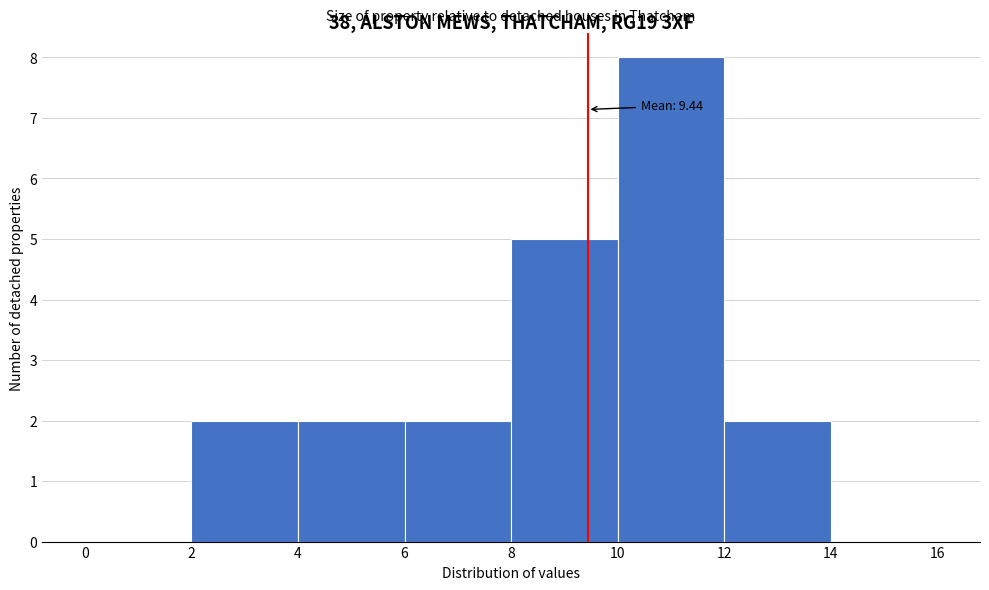

Over which range of the x-axis is the bar tallest?

10 to 12